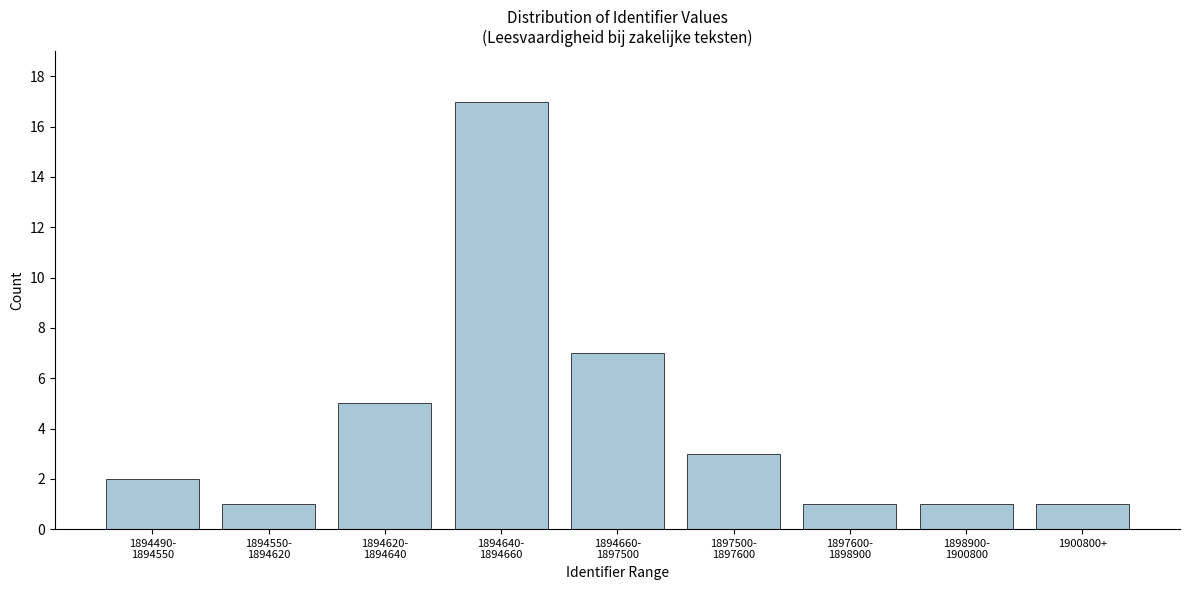

Reading right to left, list all the values displayed in this chart.

1	1	1	3	7	17	5	1	2